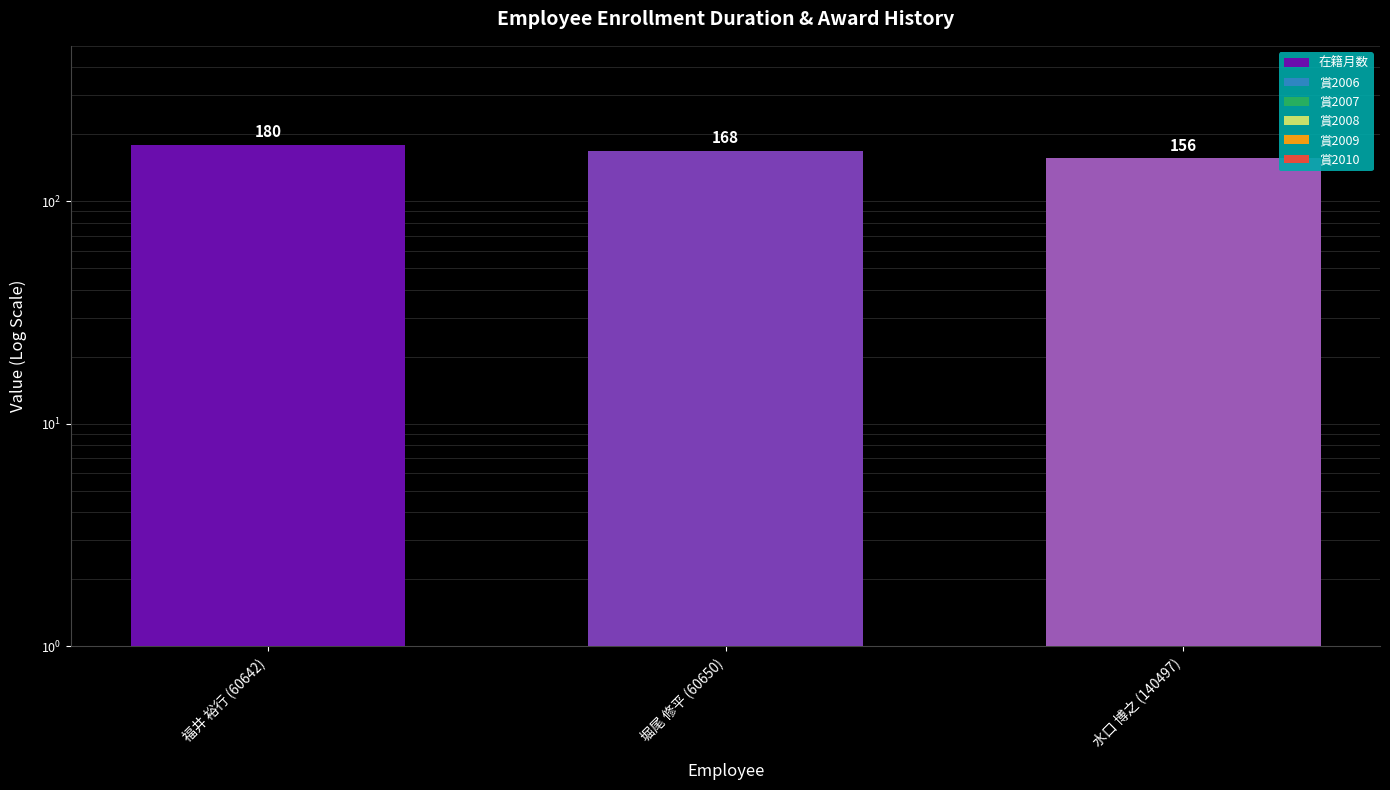

What are all the series names shown in the legend?

在籍月数, 賞2006, 賞2007, 賞2008, 賞2009, 賞2010